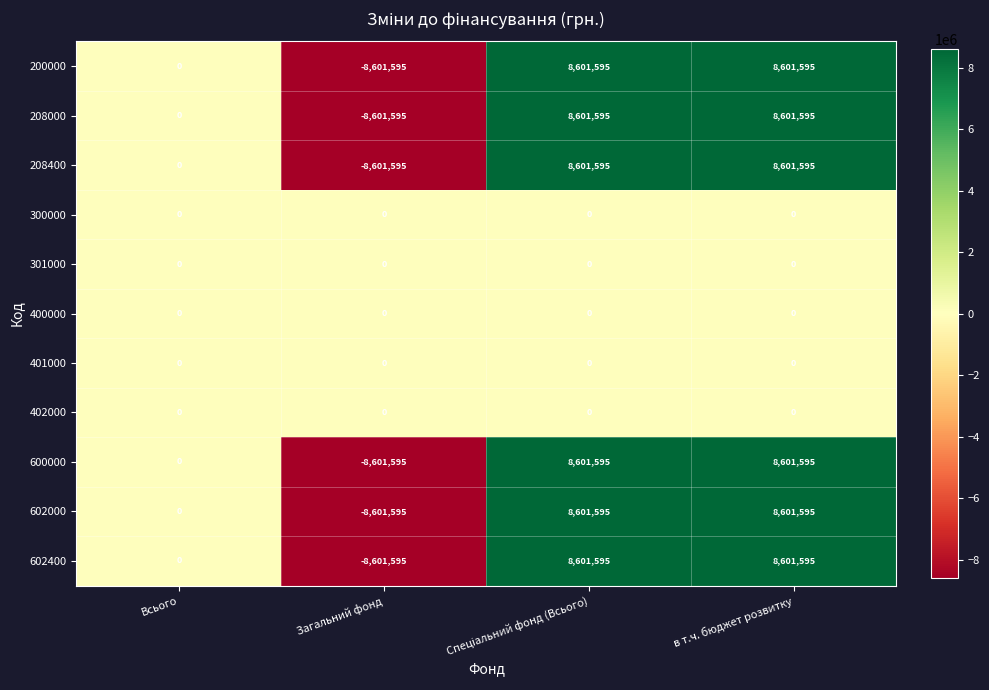

The 600000 series shows 12346517 at в т.ч. бюджет розвитку. True or false?

False